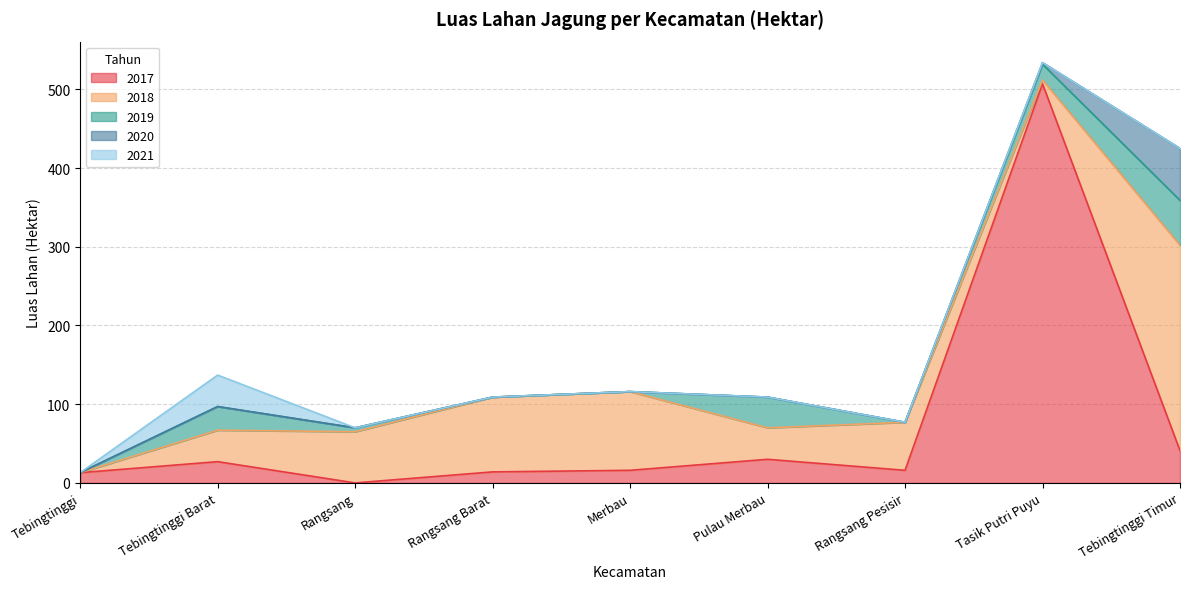

How many data points in 2017 are less than 16?

3